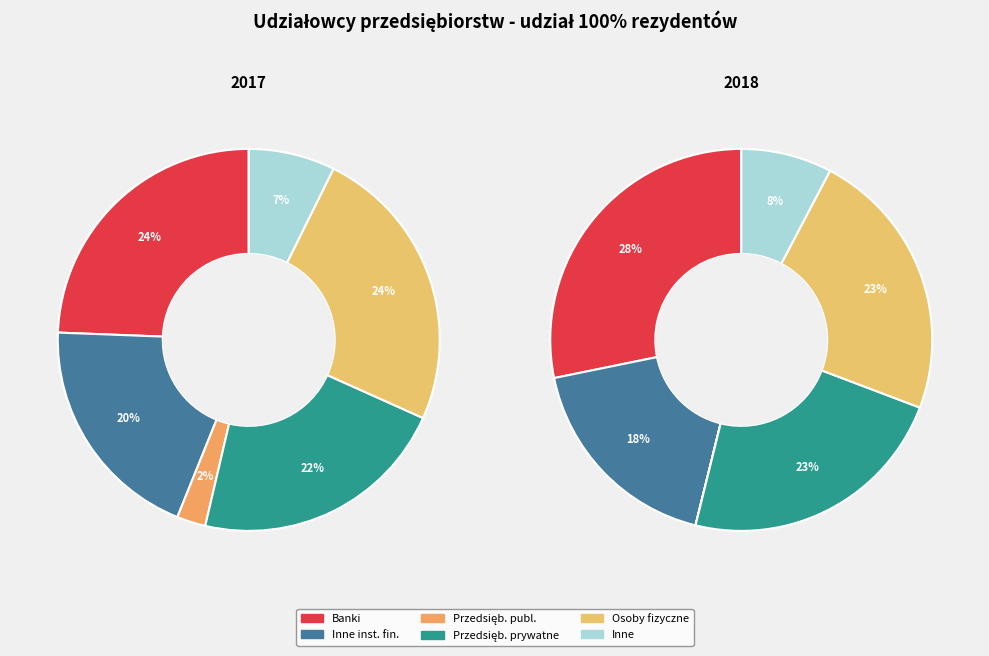

What percentage is the 3 slice, to the nearest percent?

23%